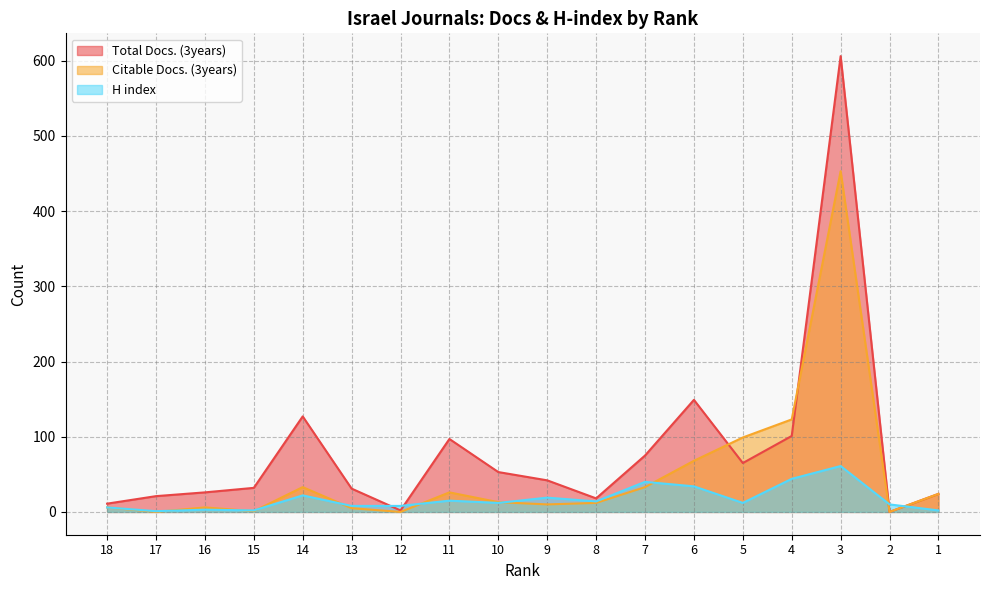

Which series ends up on top after the final intersection of H index and Total Docs. (3years)?

Total Docs. (3years)